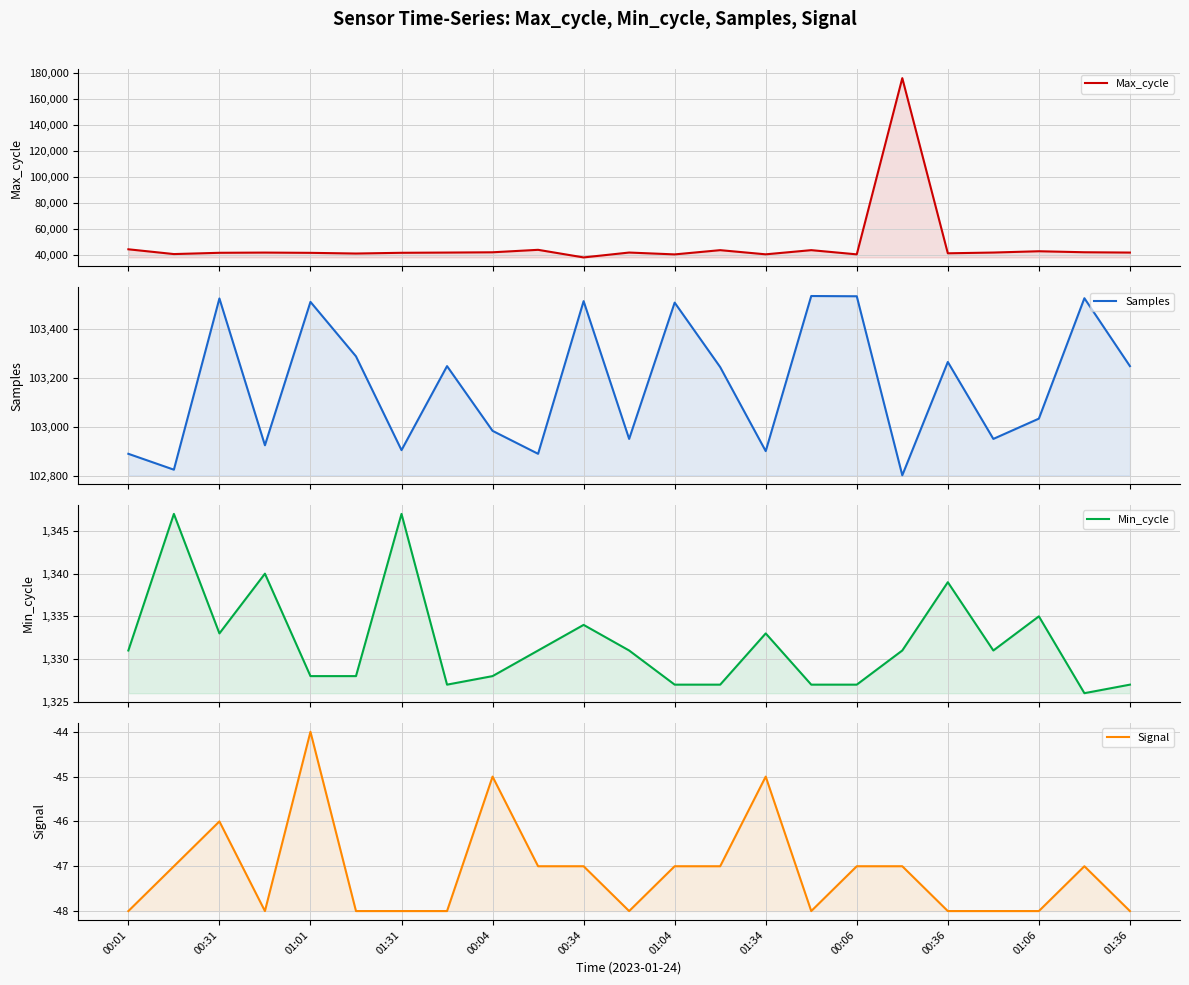

What is the minimum value shown in the chart?

-48